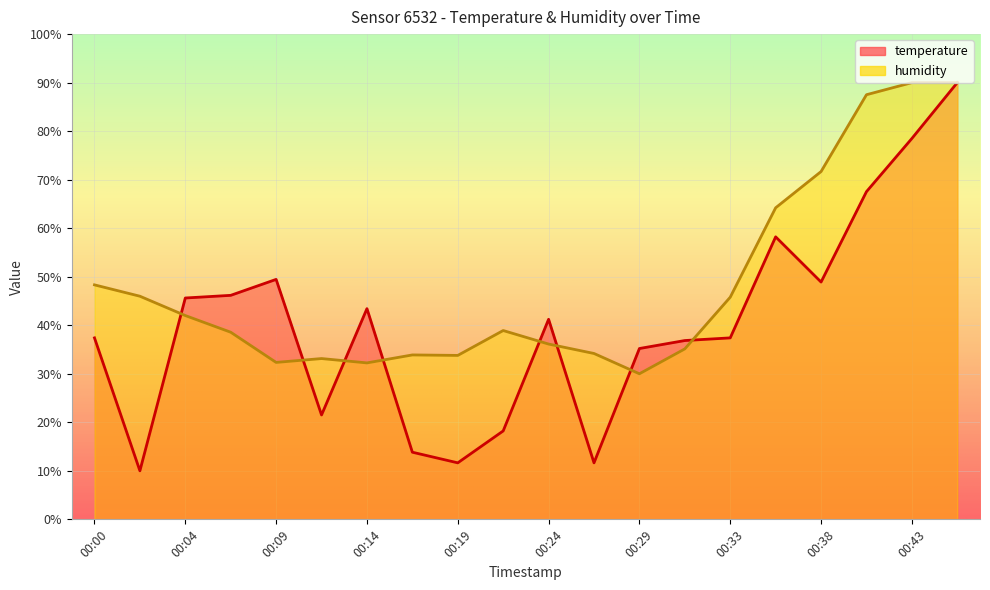

Is it true that humidity equals 36.1 at 00:24?

True